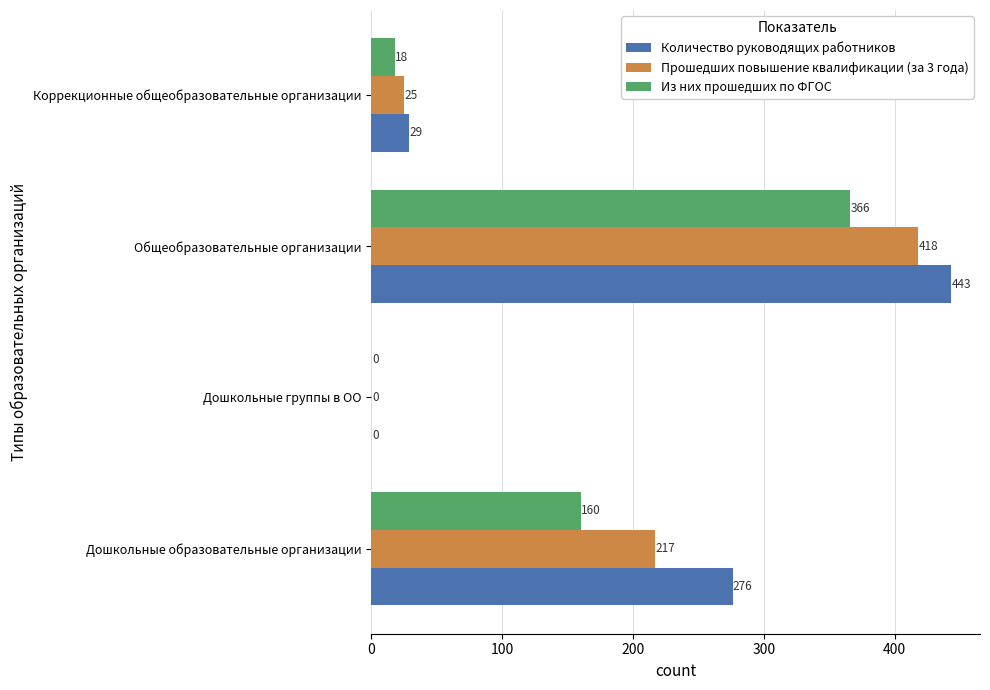

What is the sum of all Количество руководящих работников values?

748